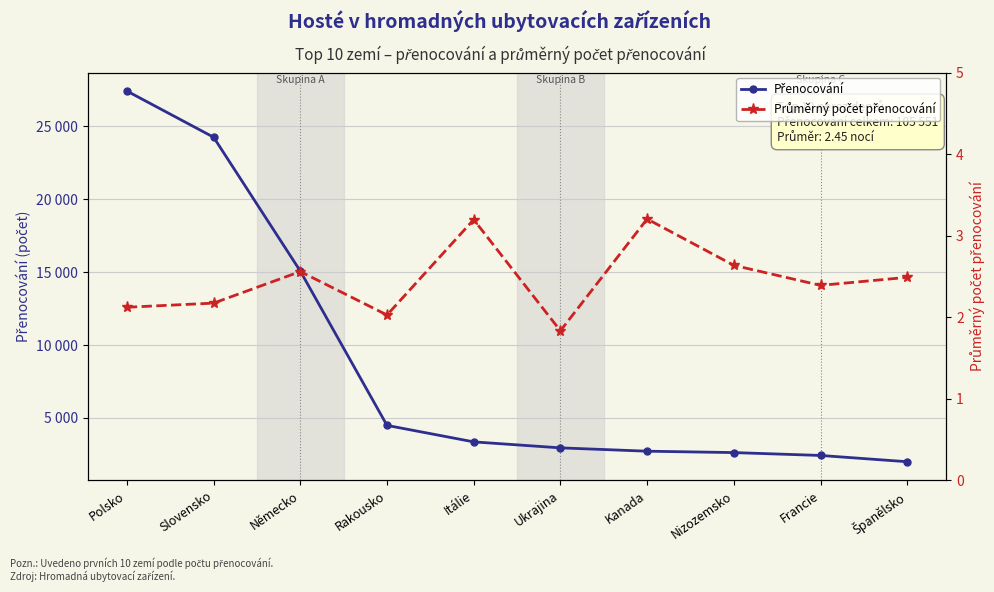

What is the sum of the Přenocování values at Francie and Itálie?

5787.0